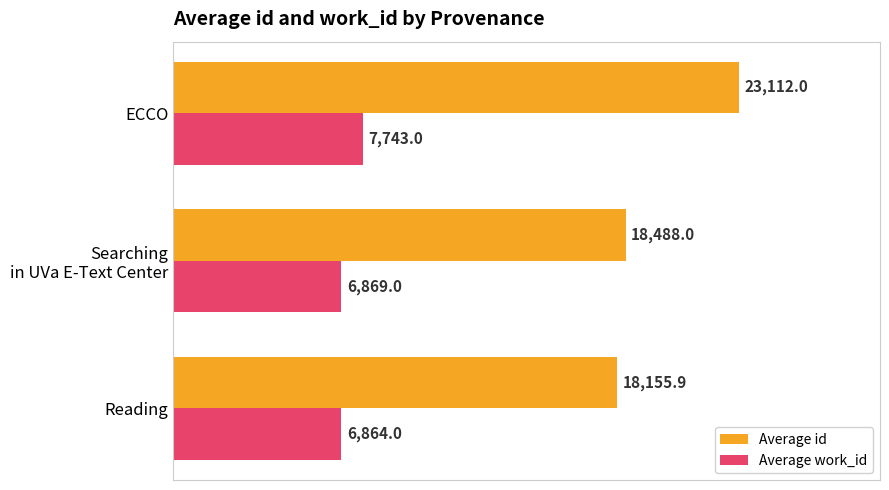

Rank the series by their average value, from lowest to highest.

Average work_id, Average id